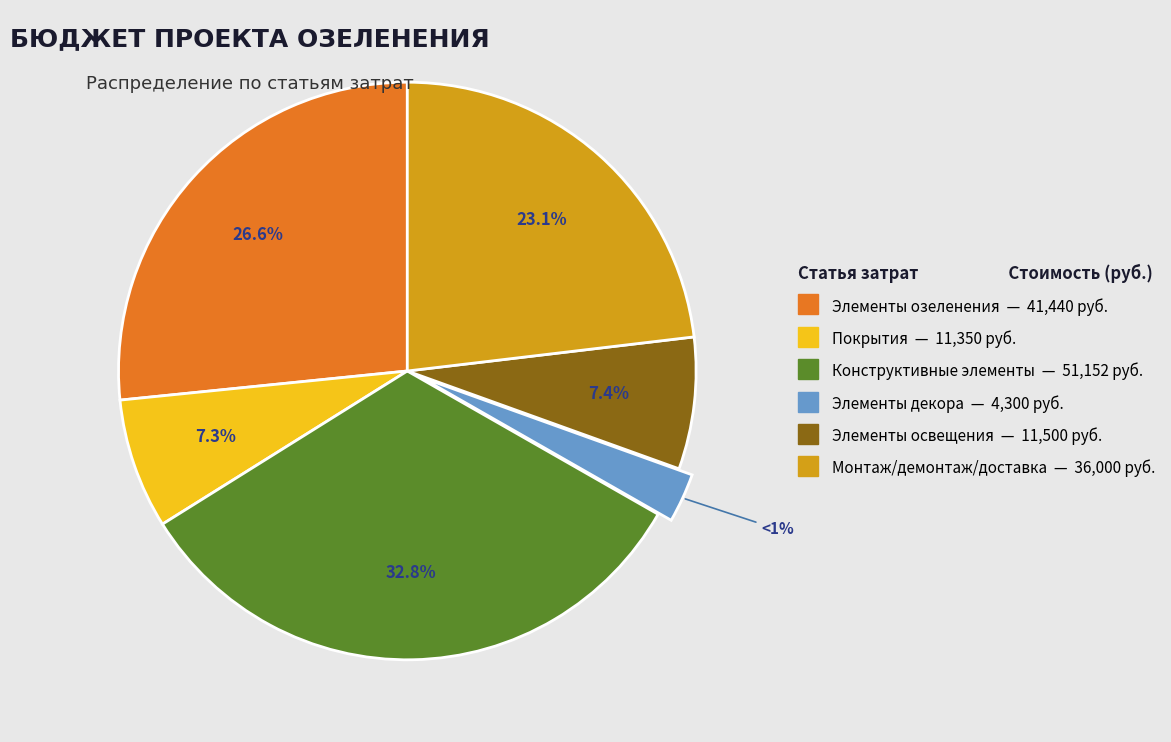

Which slice is the largest?

Конструктивные элементы